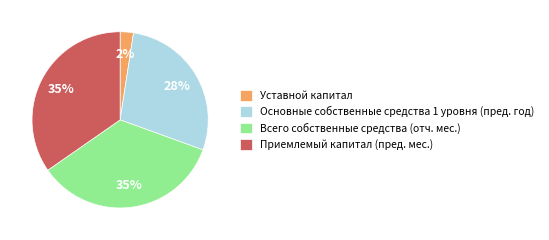

Combined, do Уставной капитал and Всего собственные средства (отч. мес.) account for over 50%?

No